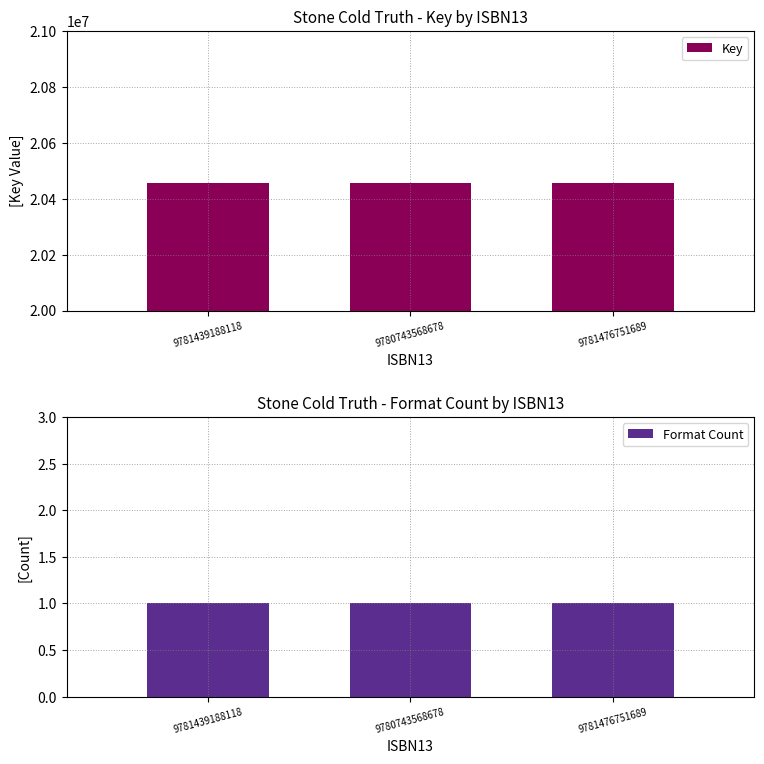

How many data points does each series have?

3